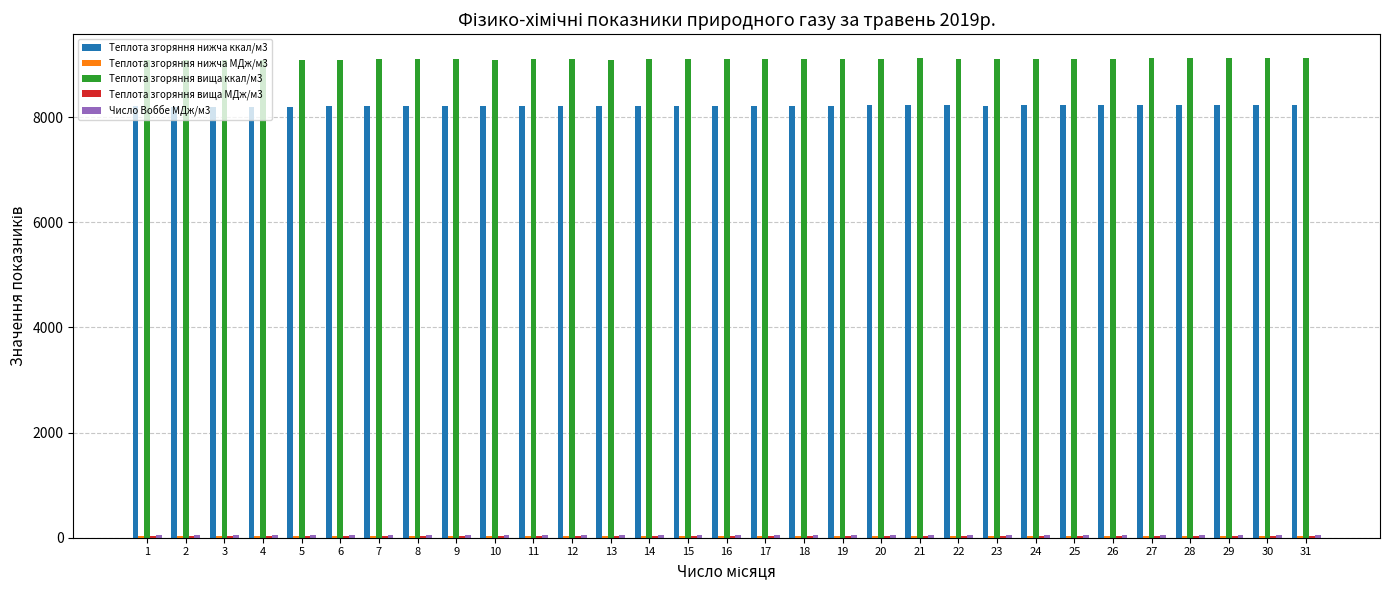

Which series has the largest total across all categories?

Теплота згоряння вища ккал/м3